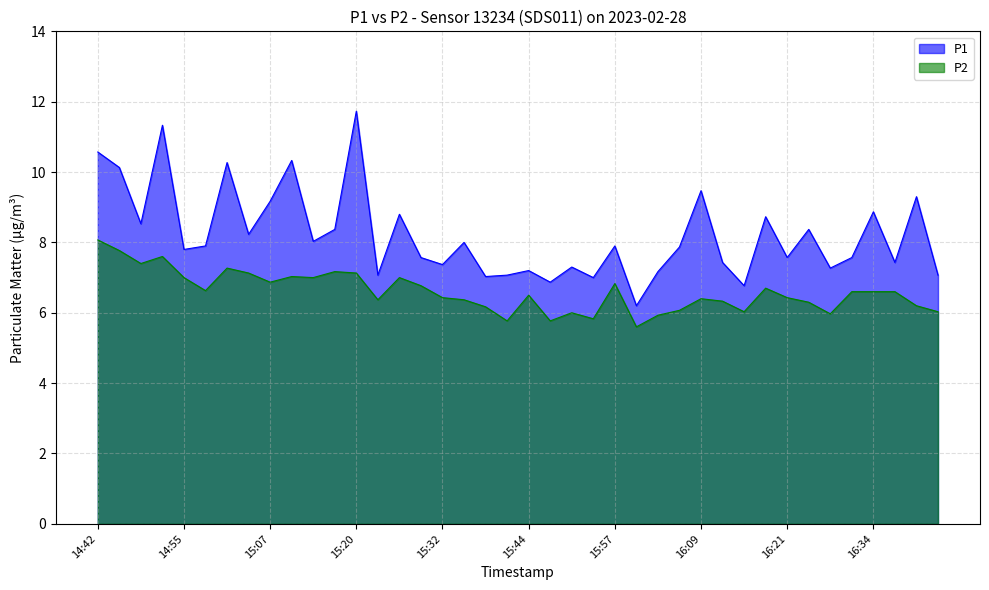

What is the sum of all P1 values?

328.7